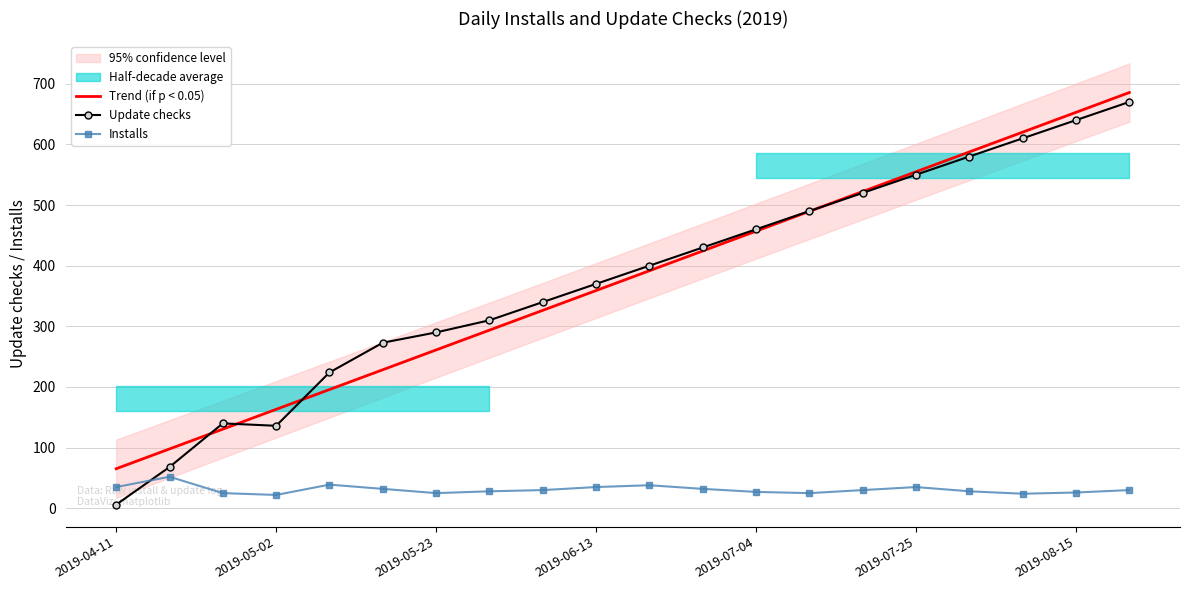

True or false: Installs has a value of 66.6 at 10.

False